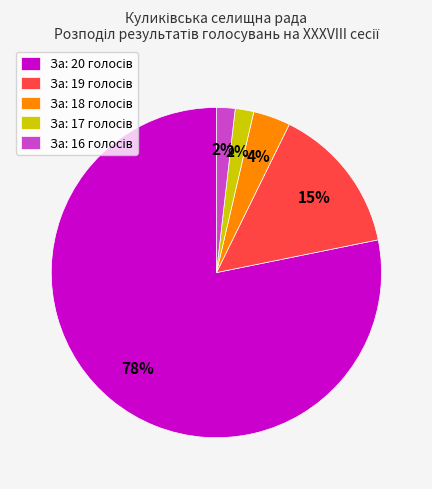

To the nearest percent, what is the average slice percentage?

20%